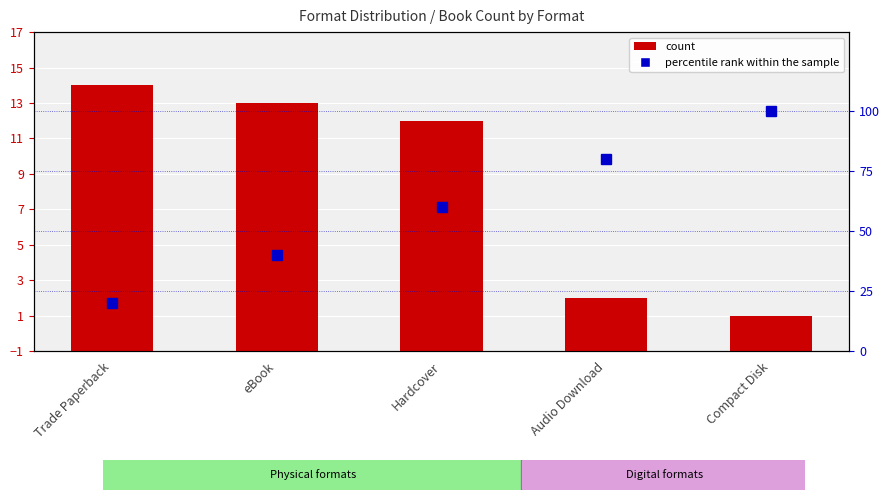

What is the label of the 1st bar from the right?

Compact Disk